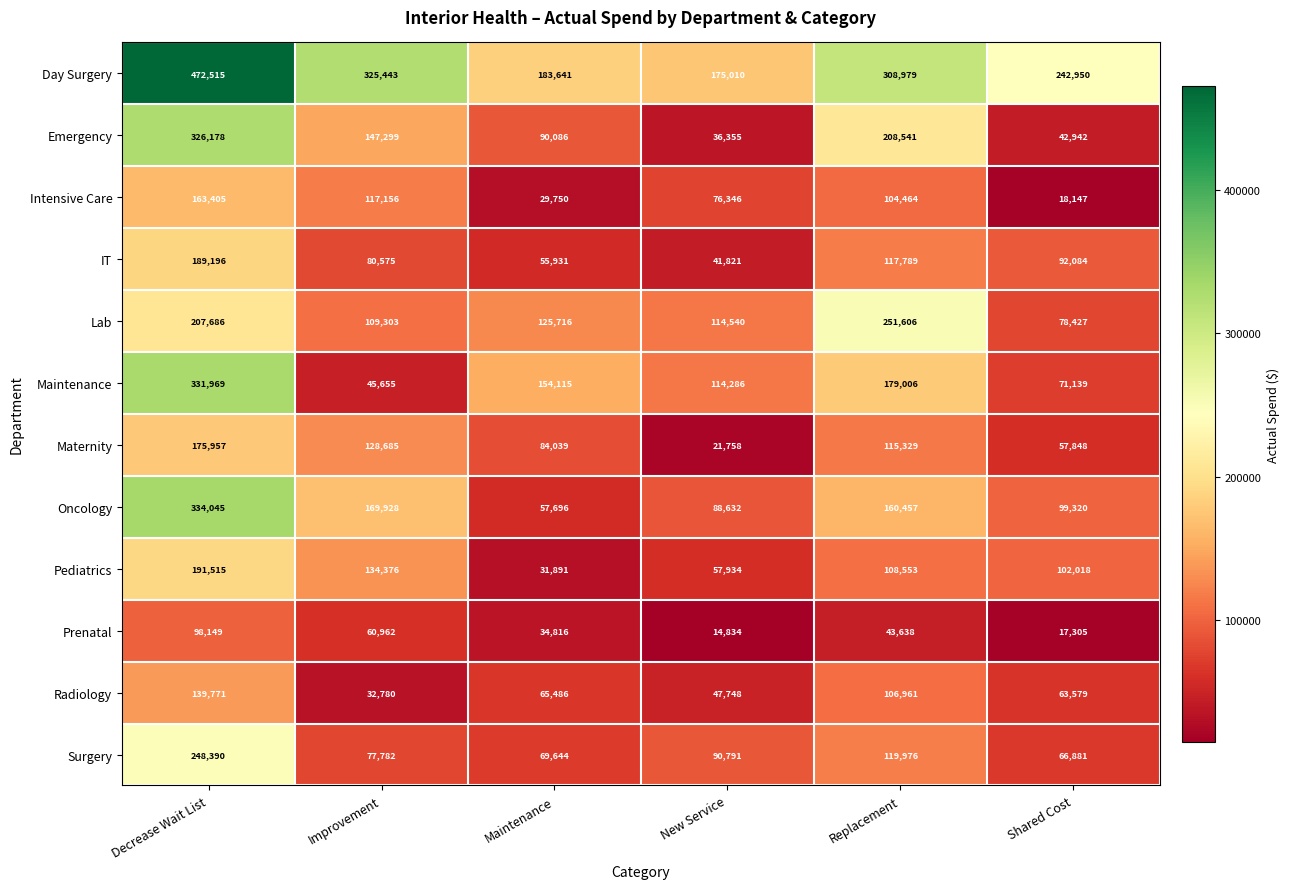

The Maternity series shows 128685 at Improvement. True or false?

True